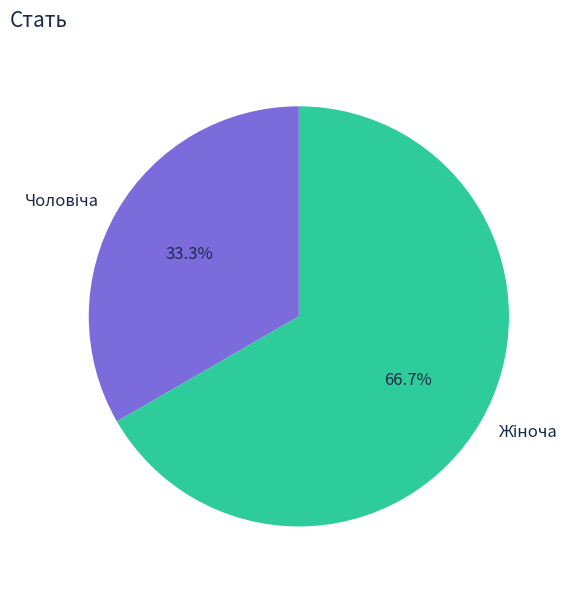

Is there any slice that represents more than half of the pie?

Yes